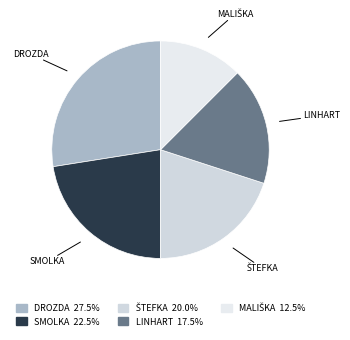

How many slices are in this pie chart?

5